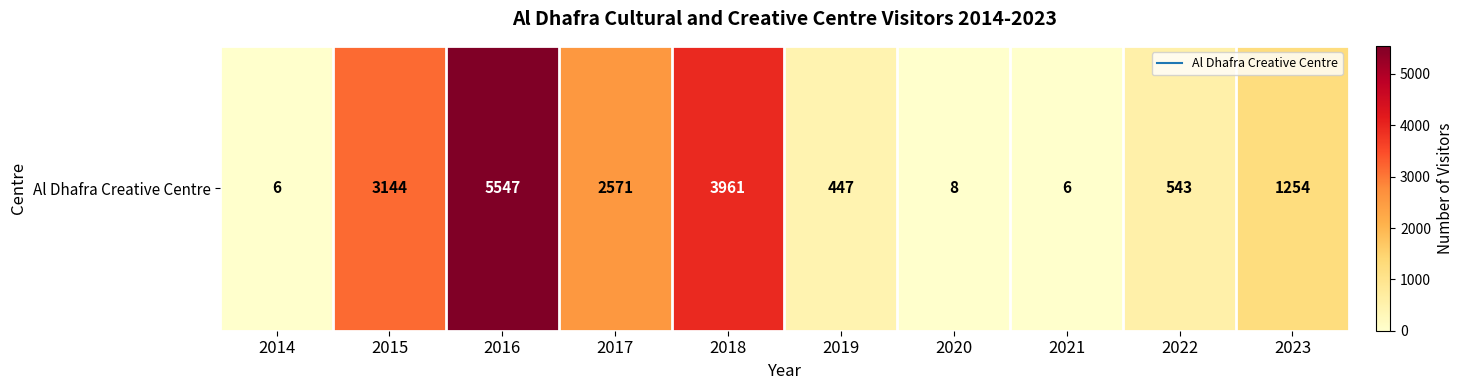

What is the average value?

1749